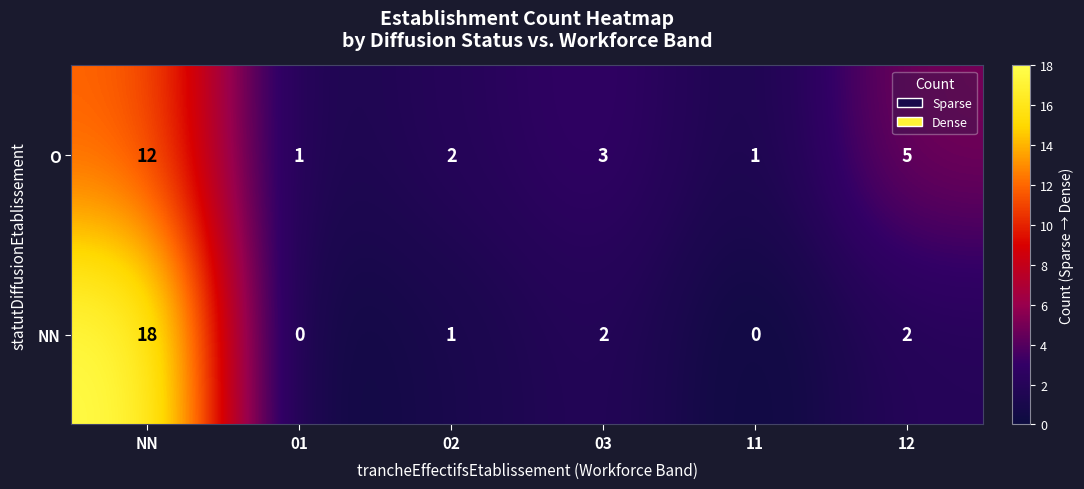

What is the spread (max minus min) of values at 02?

1